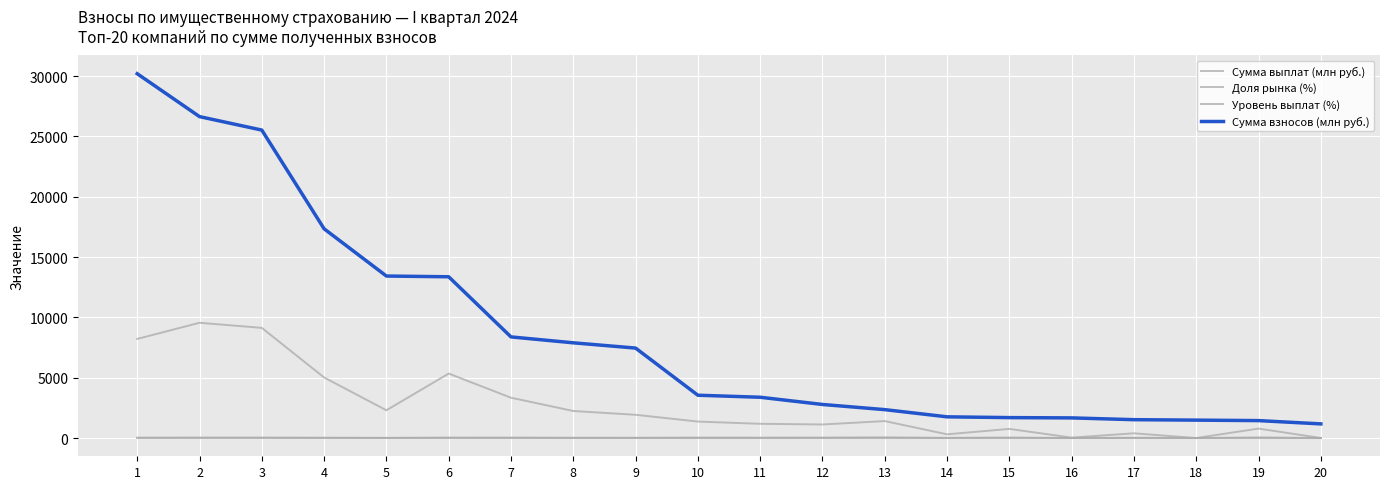

List the series in order of their peak value, highest first.

Сумма взносов (млн руб.), Сумма выплат (млн руб.), Уровень выплат (%), Доля рынка (%)